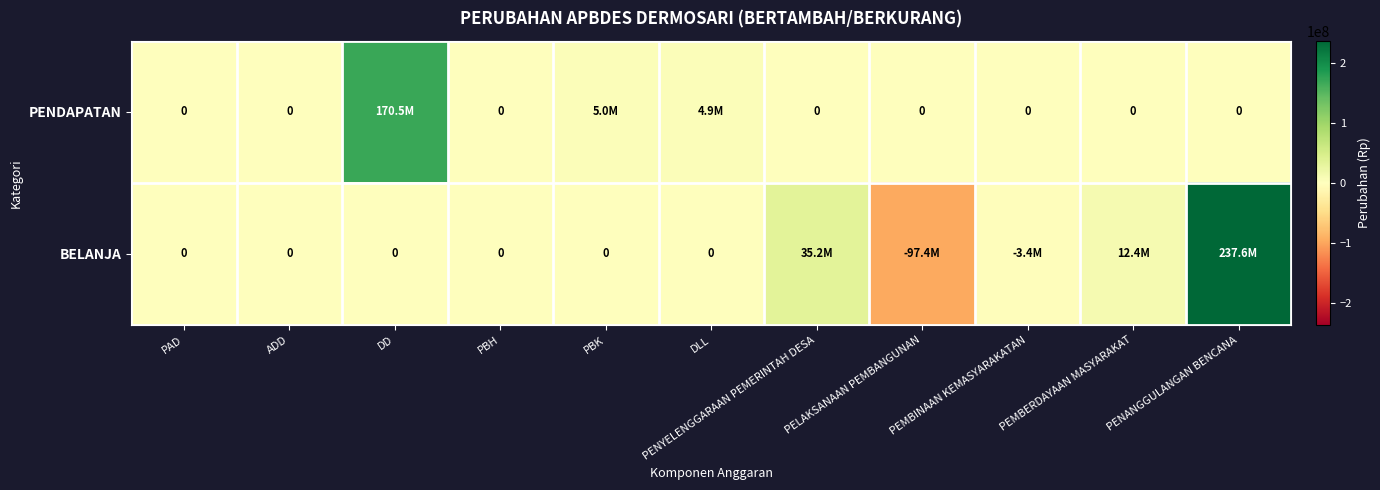

How many values in the BELANJA series are below 0?

2